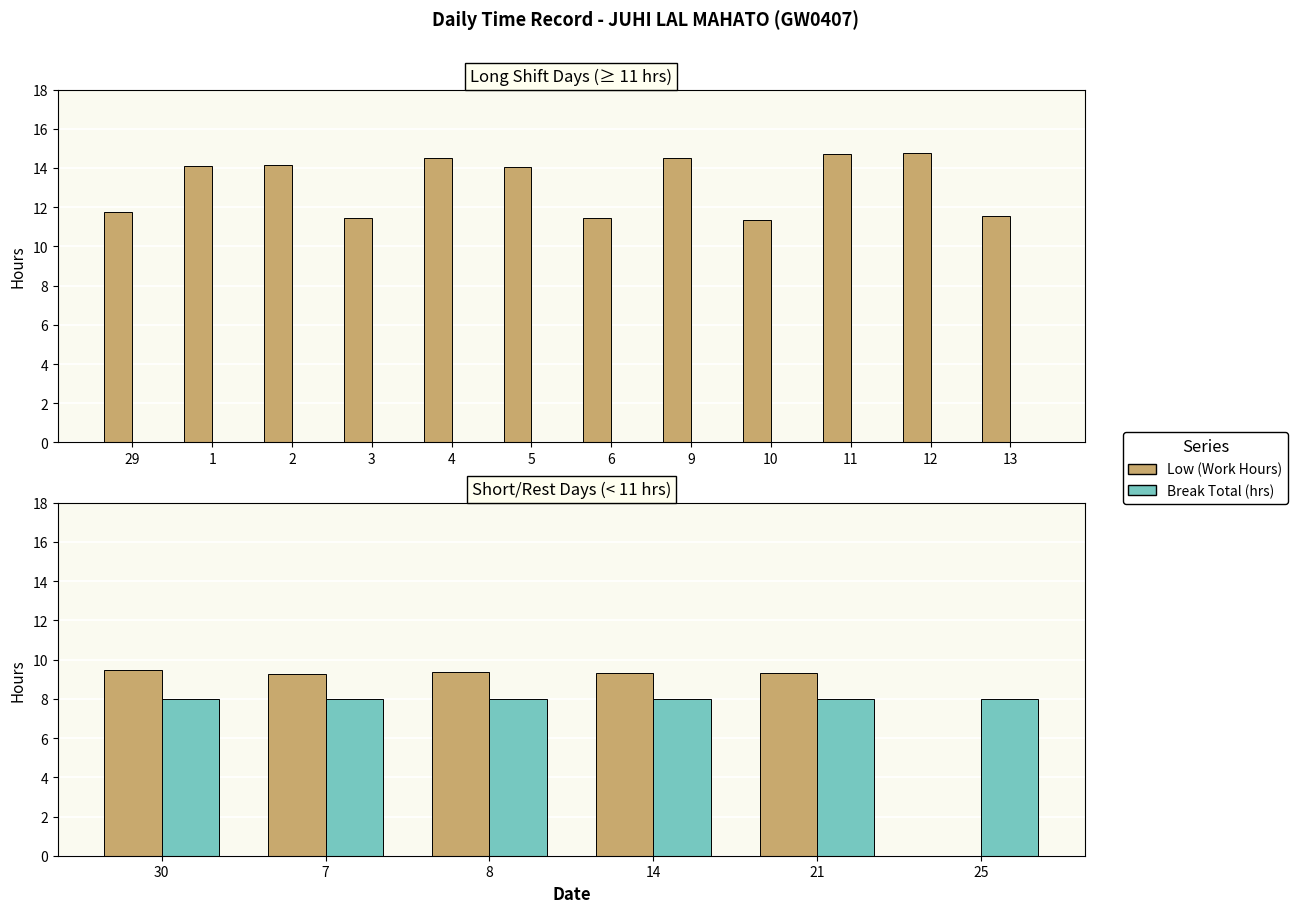

Rank the series by their maximum value, from highest to lowest.

Low (Work Hours), Break Total (hrs)